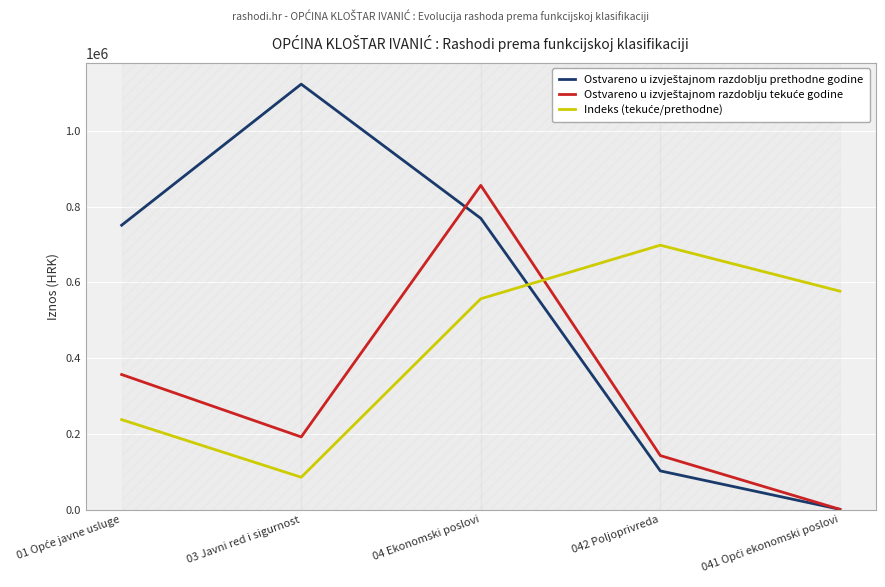

Where do Indeks (tekuće/prethodne) and Ostvareno u izvještajnom razdoblju tekuće godine first cross each other?

04 Ekonomski poslovi and 042 Poljoprivreda